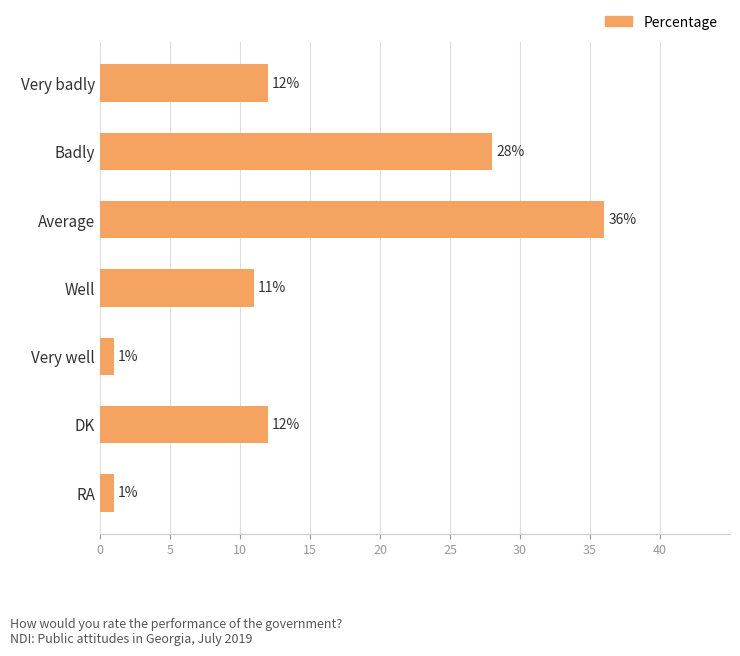

What is the difference between the maximum and minimum values?

35